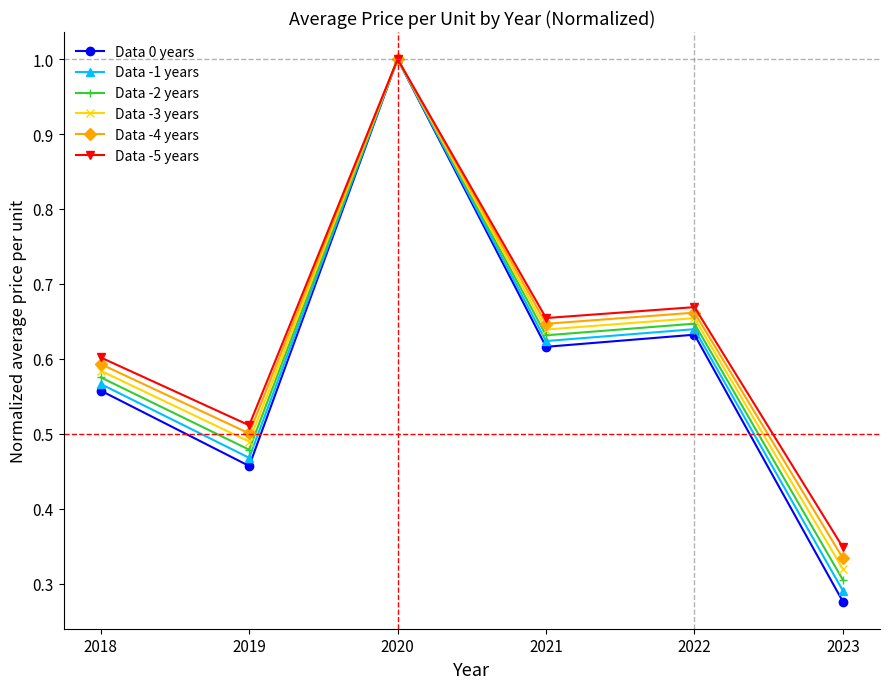

Is it true that Data -5 years equals 0.5 at 2023?

False